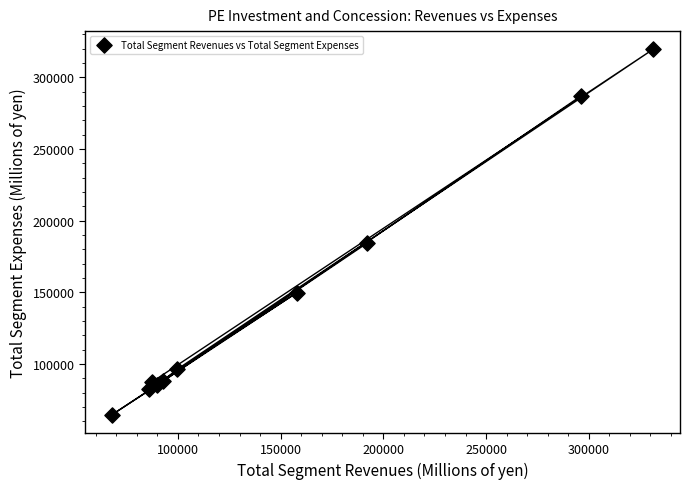

What Y value in the scatter plot is closest to 192057?

184324